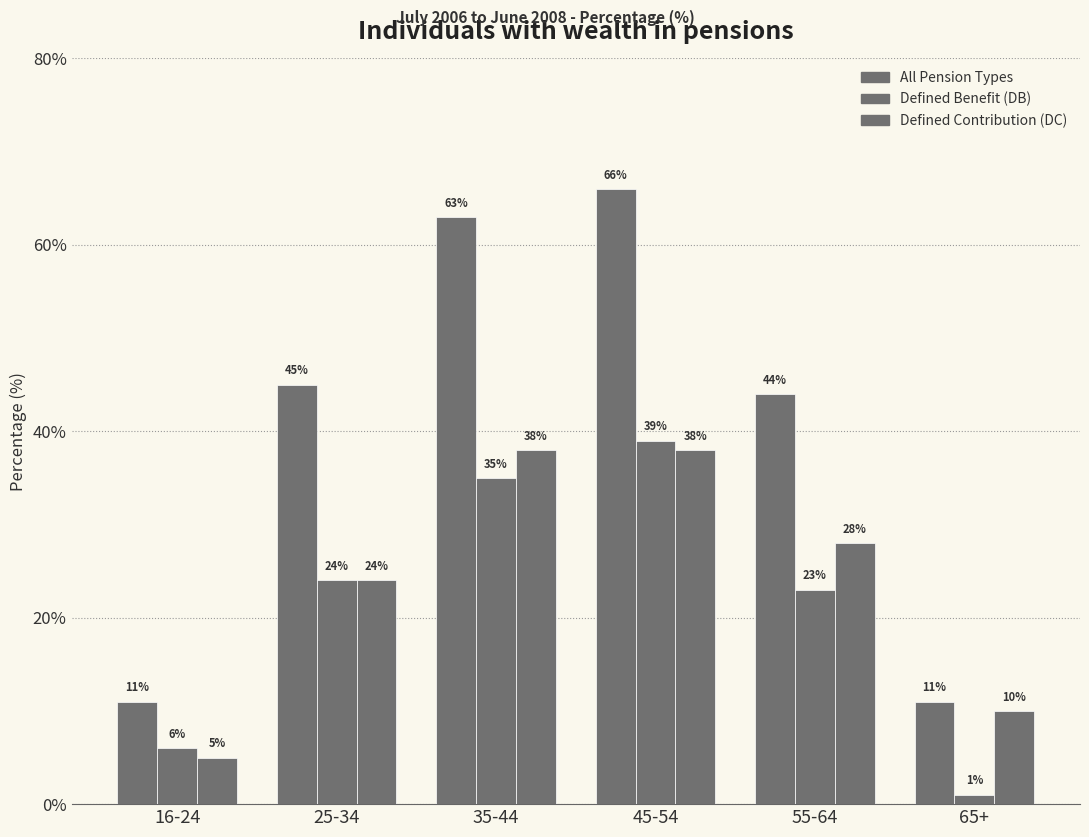

How many values in the Defined Benefit (DB) series are below 24?

3